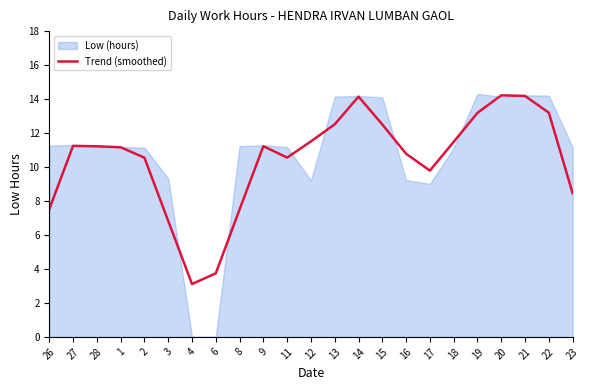

How many data points are above 11?

13